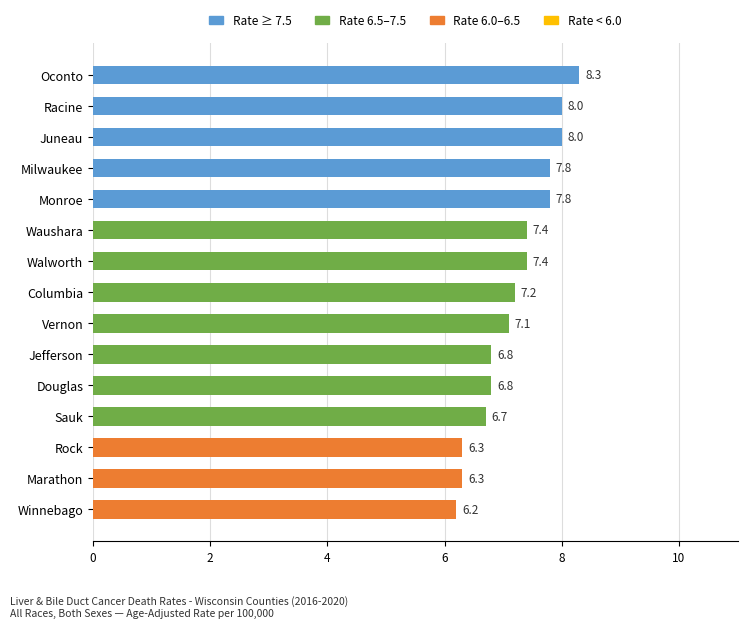

What is the average value?

7.2